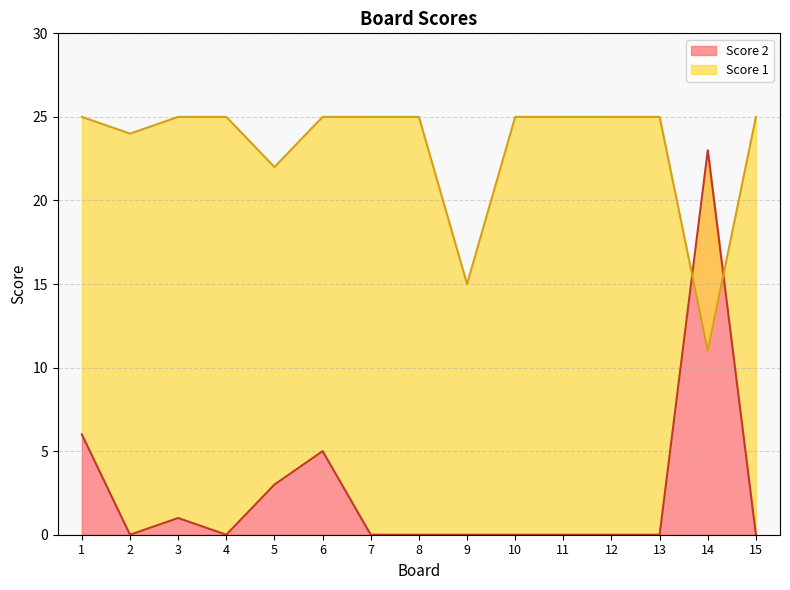

True or false: Score 1 has more than 1 points higher than both neighbors.

False